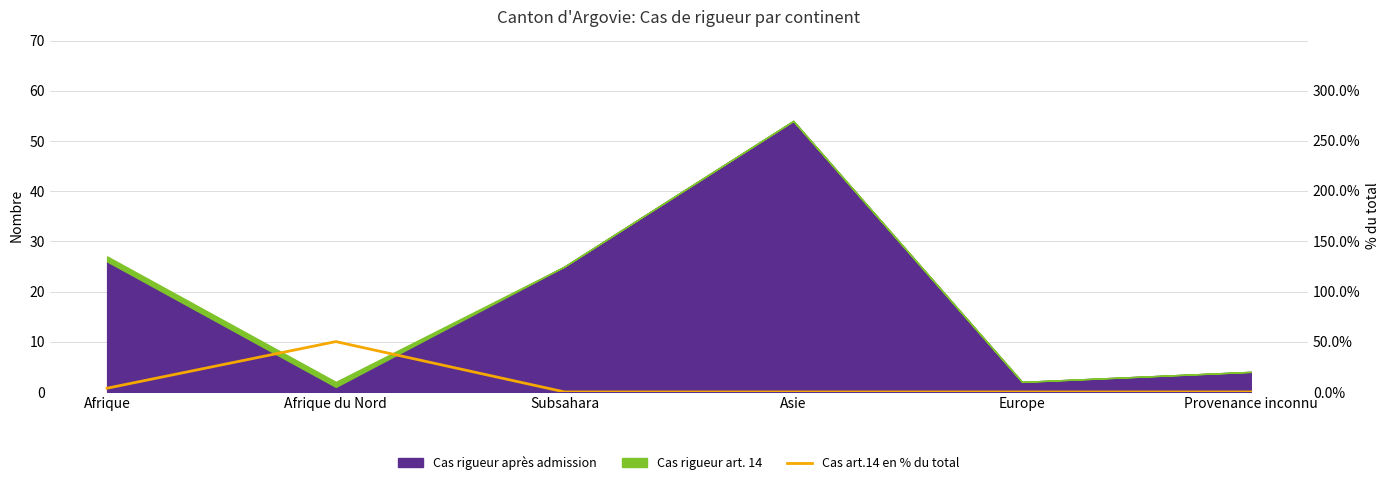

Which has a higher value, Asie or Subsahara?

Asie